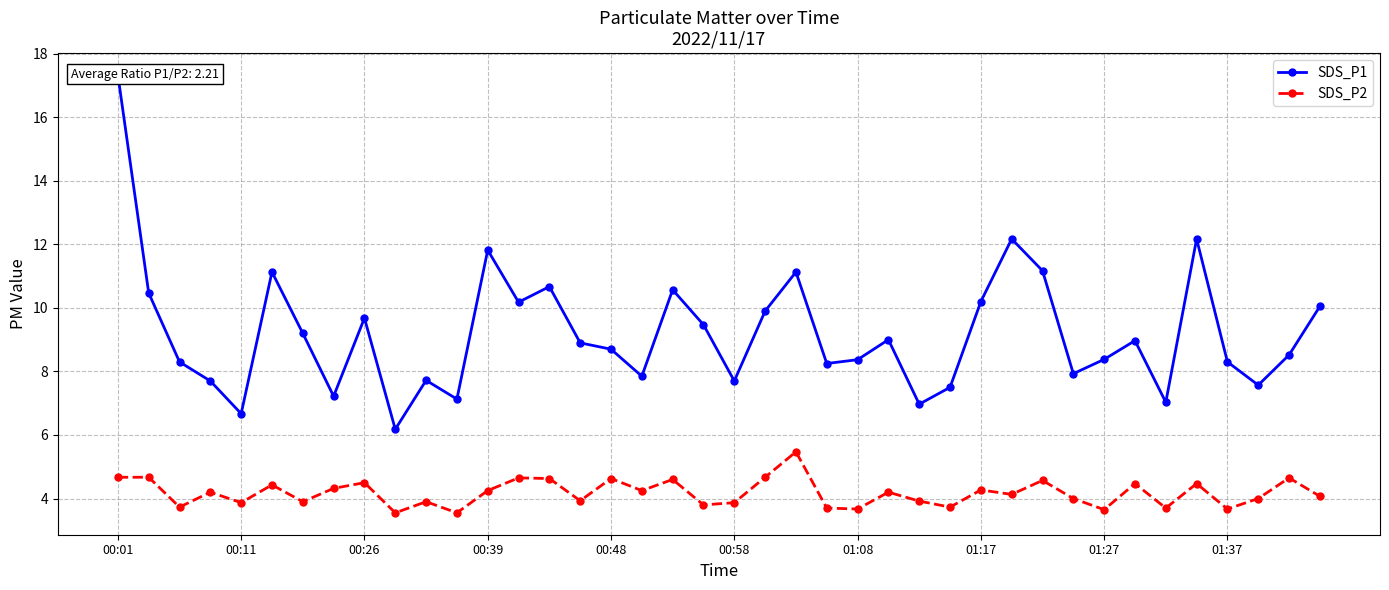

True or false: SDS_P2 has more than 2 points higher than both neighbors.

True